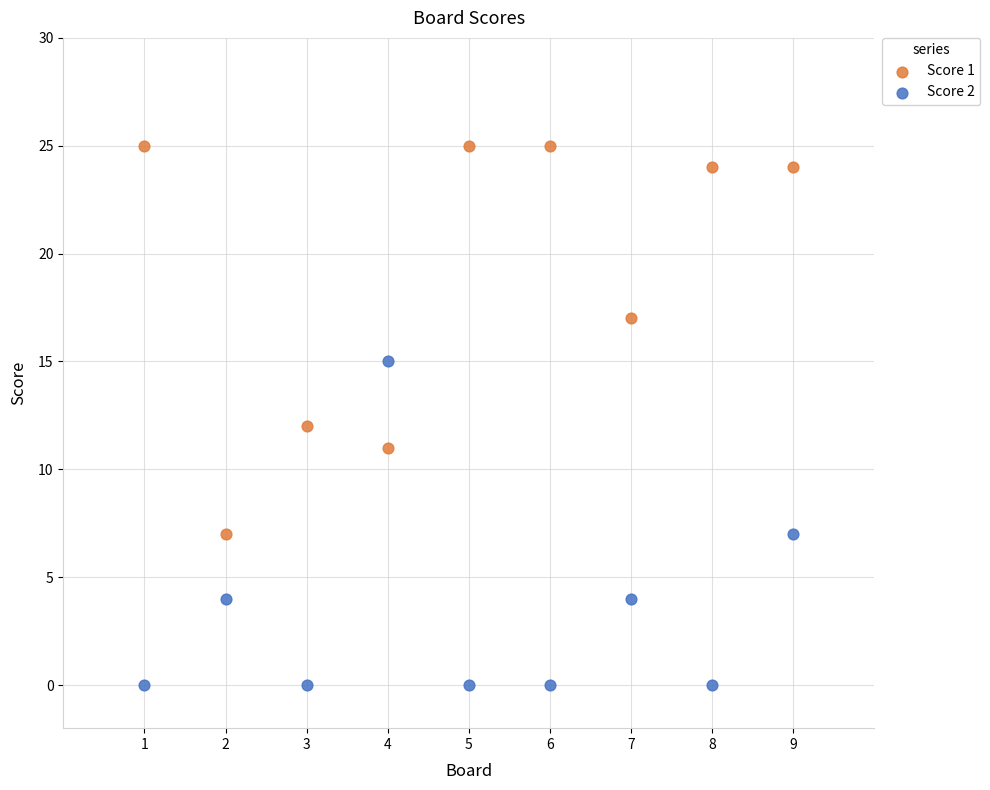

Which series contains the highest Y value?

Score 1